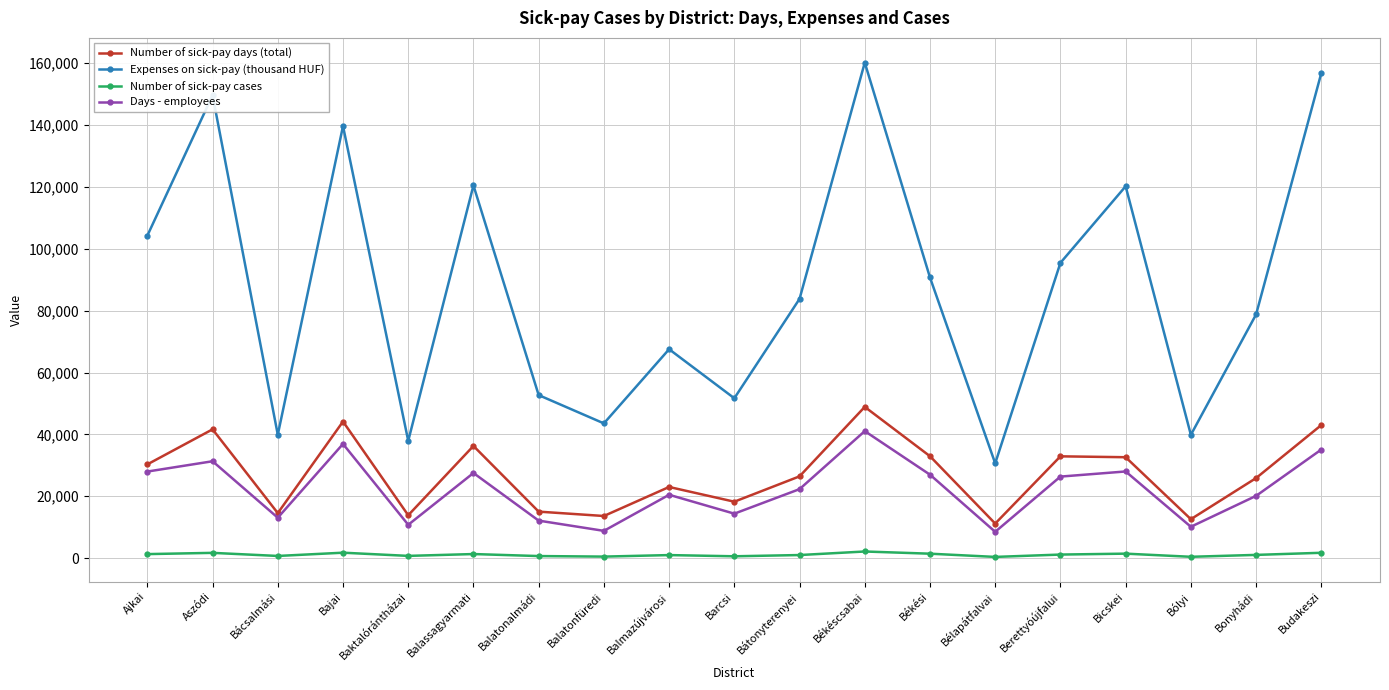

Where does the Expenses on sick-pay (thousand HUF) series first go above 83814?

Ajkai